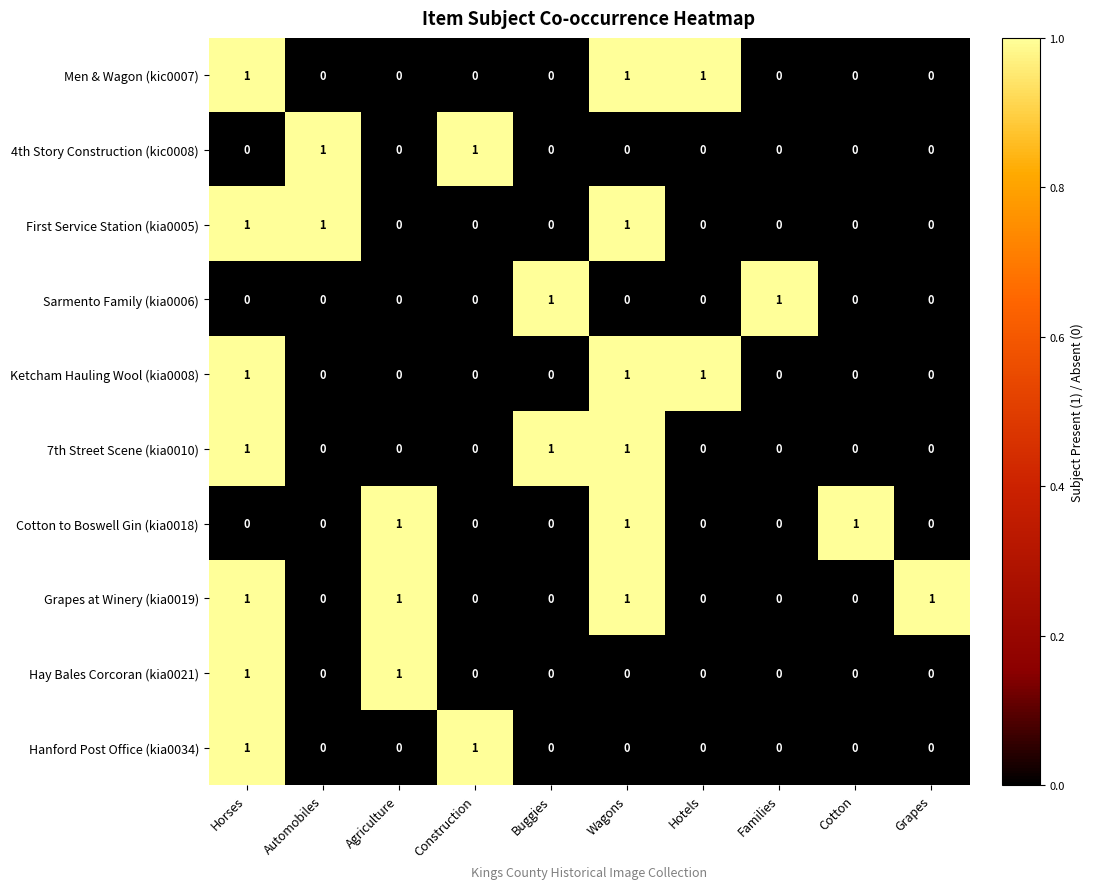

How many distinct data groups are displayed?

10